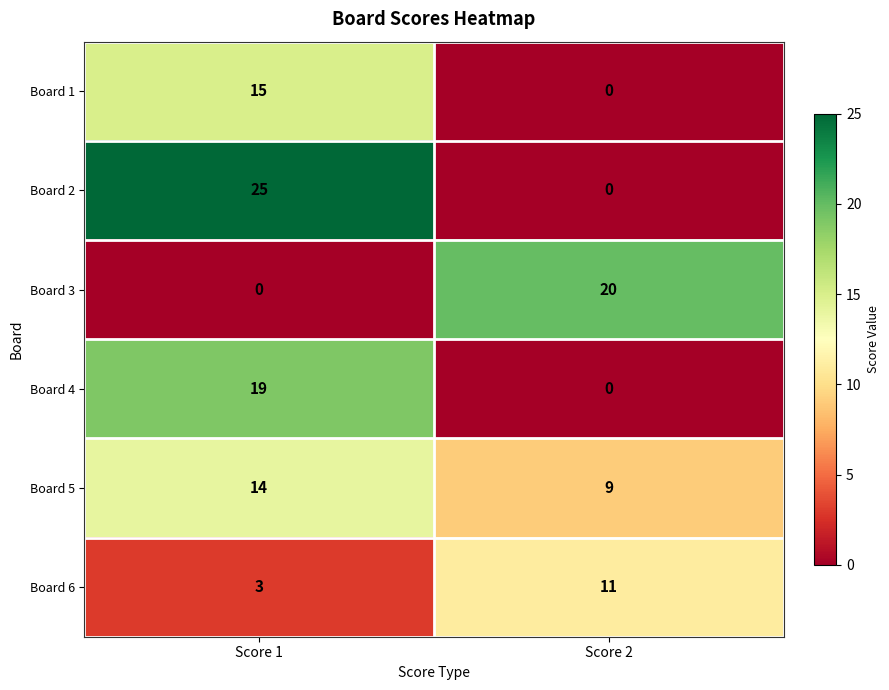

What is the difference between the maximum and minimum values in the Board 5 series?

5